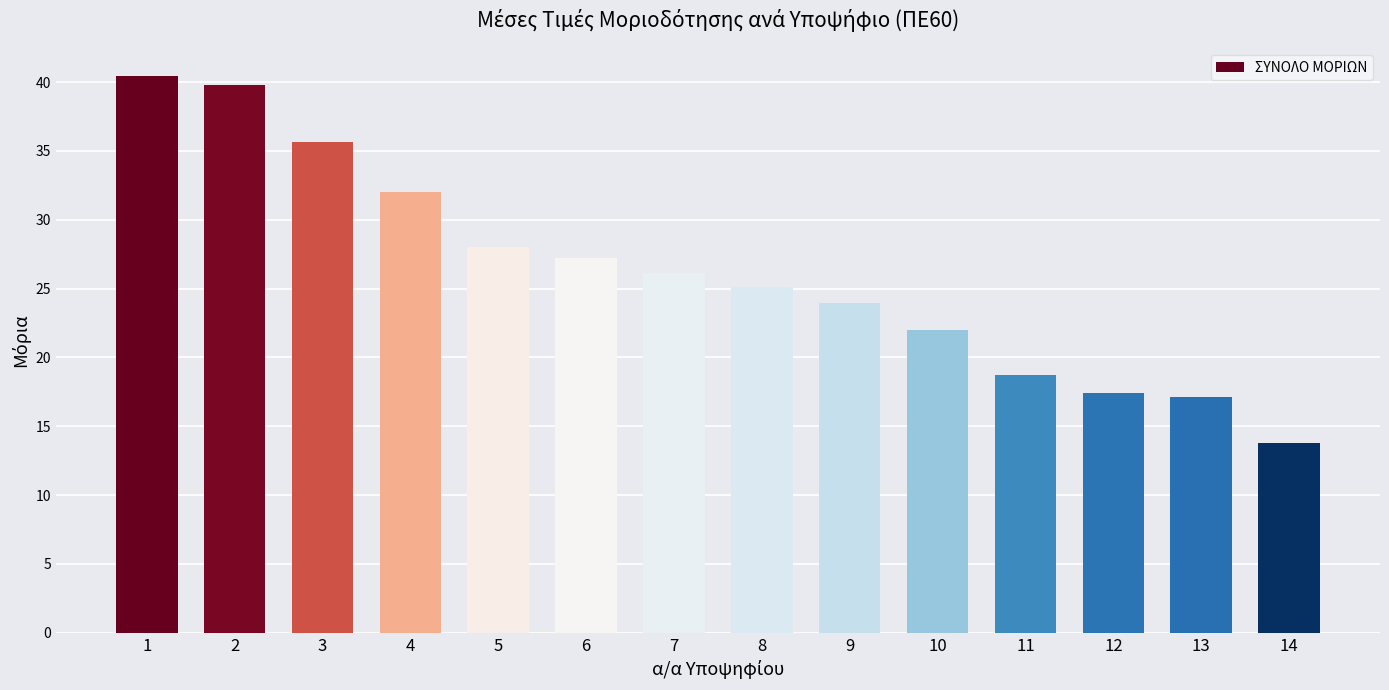

What is the value of the 12th bar from the left?

17.4